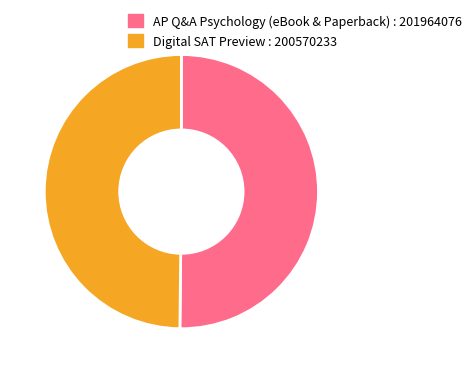

What is the ratio of the value at Digital SAT Preview to the value at AP Q&A Psychology (eBook & Paperback)?

1.0